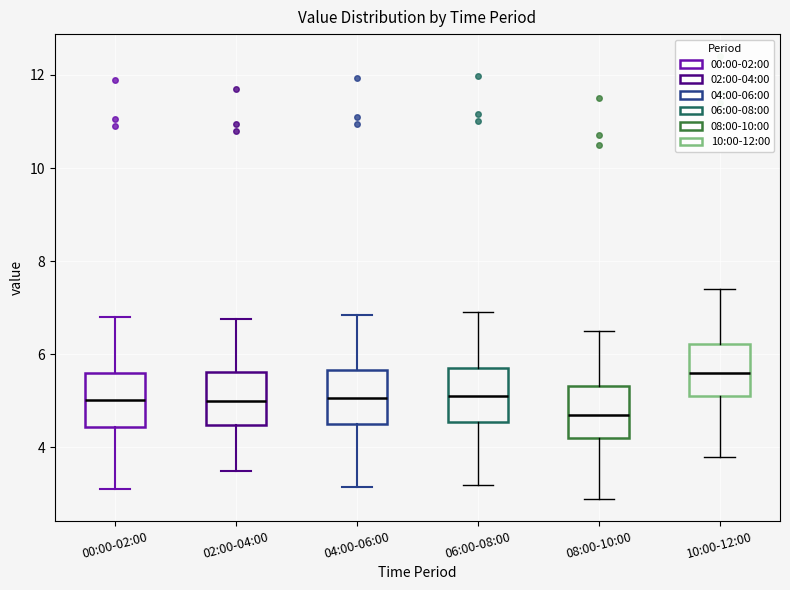

Reading left to right, read every box against the y-axis: the position of its median line, the range the box covers, and the ends of its whiskers. The values are not printed on the chart, so give them approximately, as read against the axis.

00:00-02:00: median 5.0, box 4.4 to 5.6, whiskers 3.2 to 6.8
02:00-04:00: median 5.0, box 4.4 to 5.6, whiskers 3.6 to 6.8
04:00-06:00: median 5.0, box 4.6 to 5.6, whiskers 3.2 to 6.8
06:00-08:00: median 5.2, box 4.6 to 5.8, whiskers 3.2 to 7.0
08:00-10:00: median 4.8, box 4.2 to 5.4, whiskers 3.0 to 6.6
10:00-12:00: median 5.6, box 5.2 to 6.2, whiskers 3.8 to 7.4